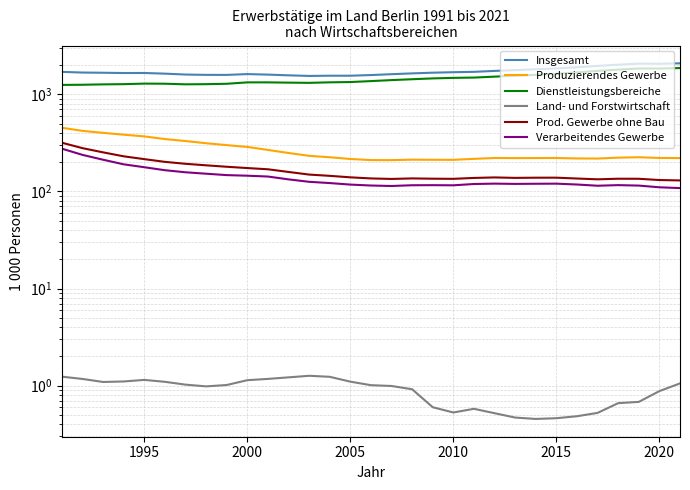

What is the lowest value of the Prod. Gewerbe ohne Bau series?

129.9